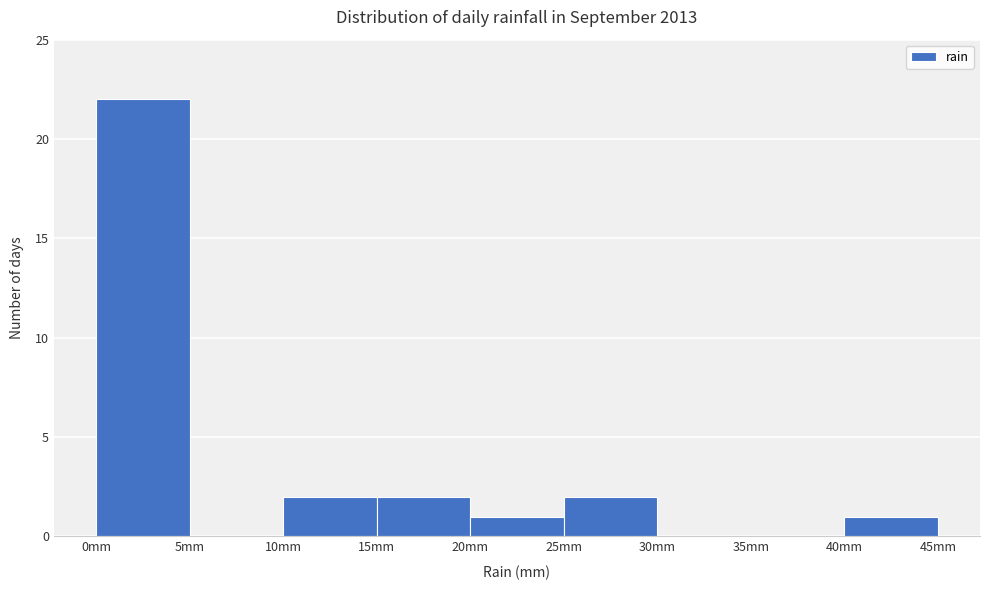

Reading left to right, list every bar in this chart as the range it spans on the x-axis followed by its height. The values are not printed on the chart, so give them approximately, as read against the axis.

0 to 5: 22
5 to 10: 0
10 to 15: 2
15 to 20: 2
20 to 25: 1
25 to 30: 2
30 to 35: 0
35 to 40: 0
40 to 45: 1